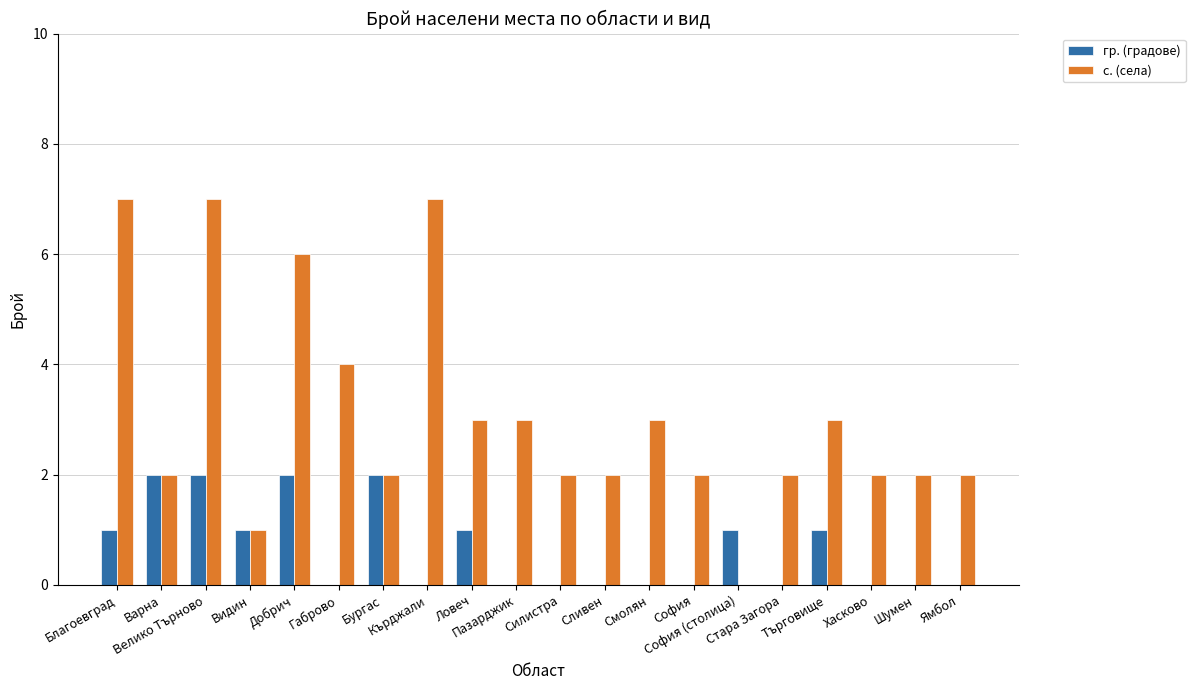

How many categories are shown in the chart?

20